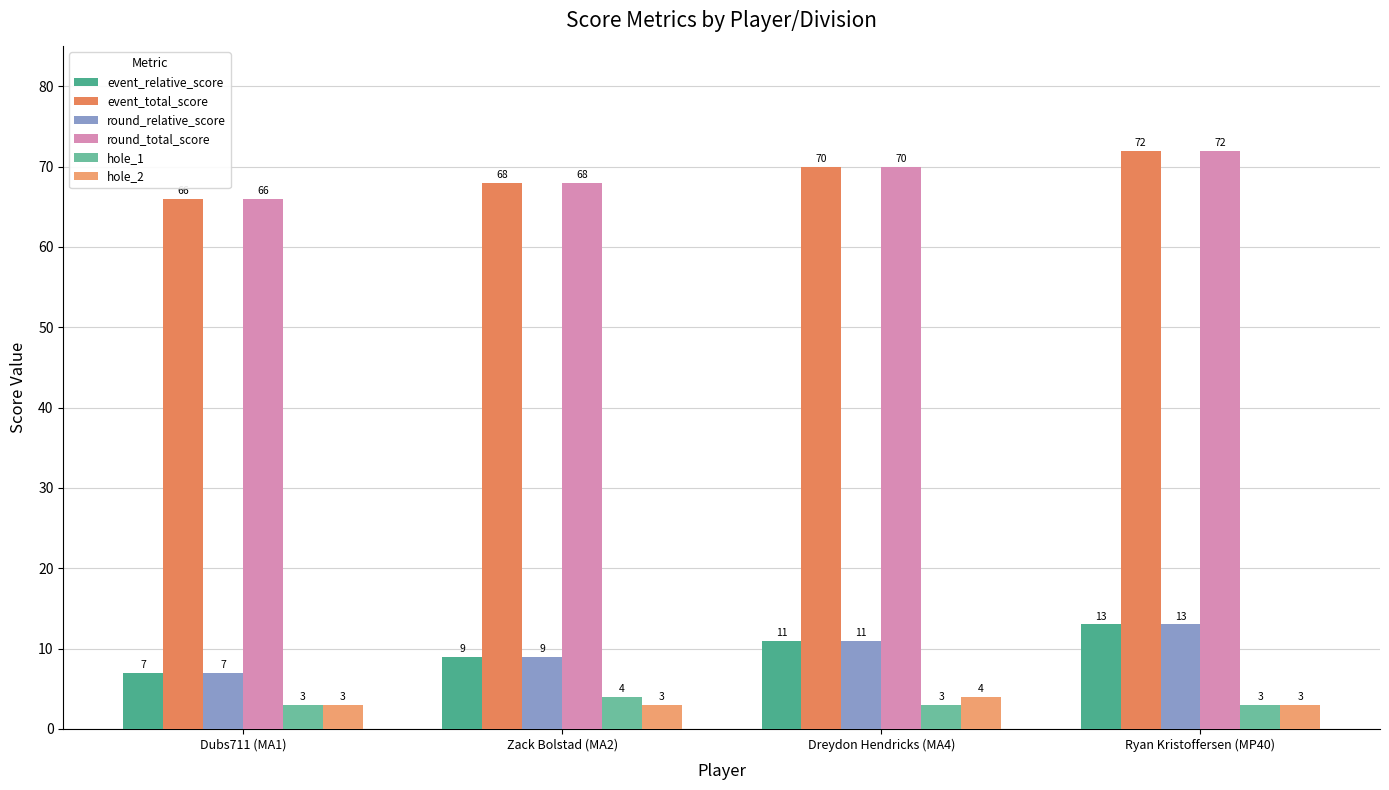

What is the difference between the maximum and minimum values in the round_total_score series?

6